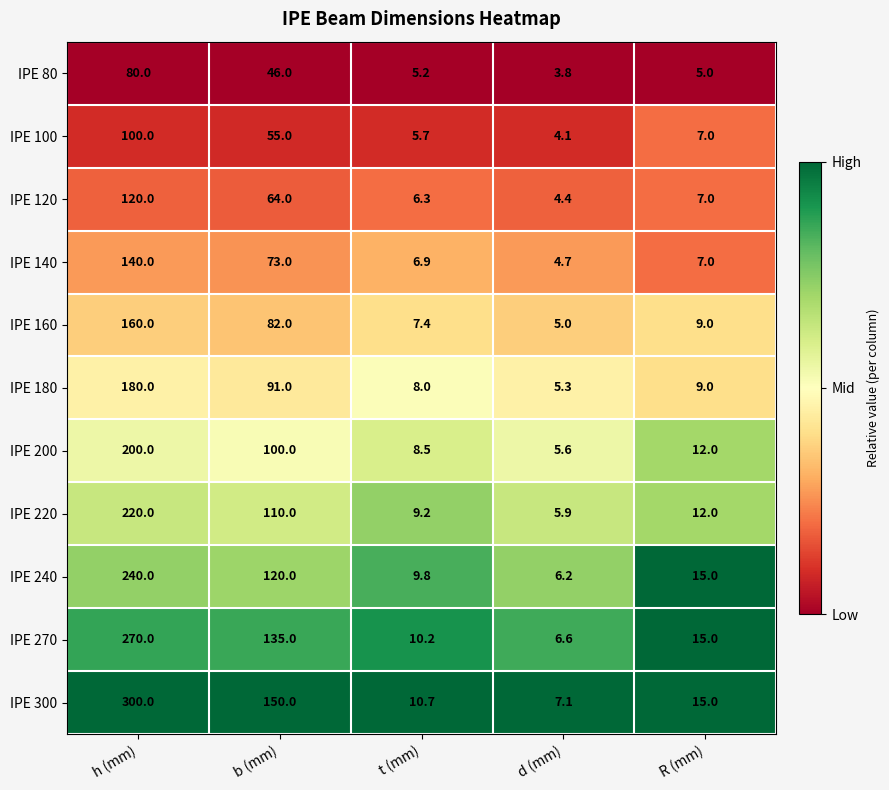

What is the highest value of the IPE 240 series?

240.0